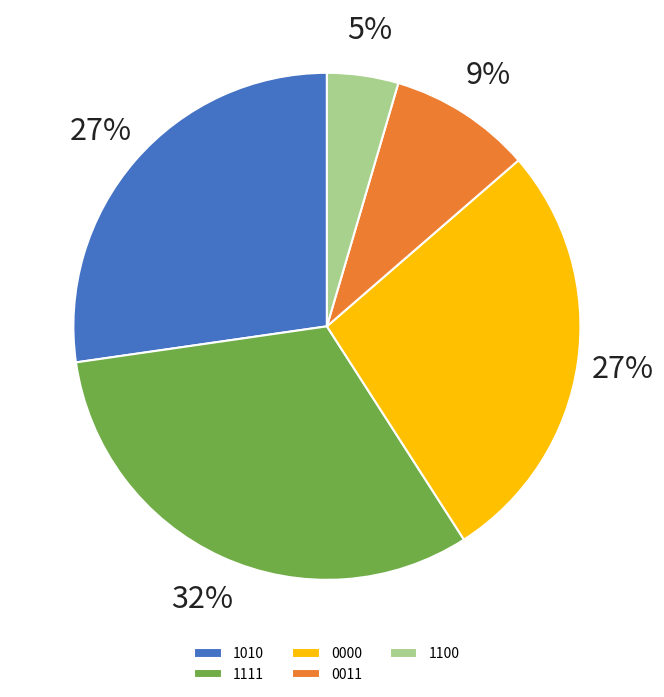

How many slices are in this pie chart?

5